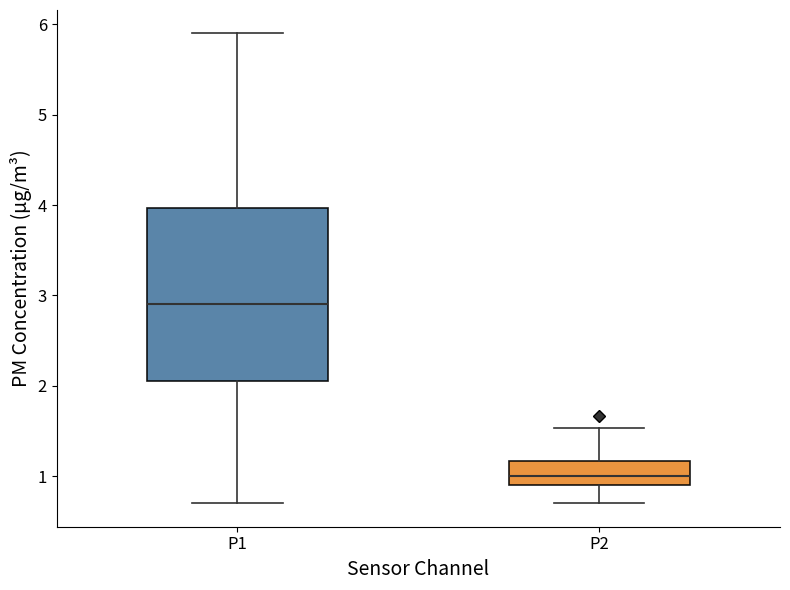

Reading left to right, transcribe this box plot: for each box, give where its median line is, the range the box spans, and where its two whiskers end, as read against the y-axis. The values are not printed on the chart, so give them approximately, as read against the axis.

P1: median 2.9, box 2.1 to 4.0, whiskers 0.7 to 5.9
P2: median 1.0, box 0.9 to 1.2, whiskers 0.7 to 1.5